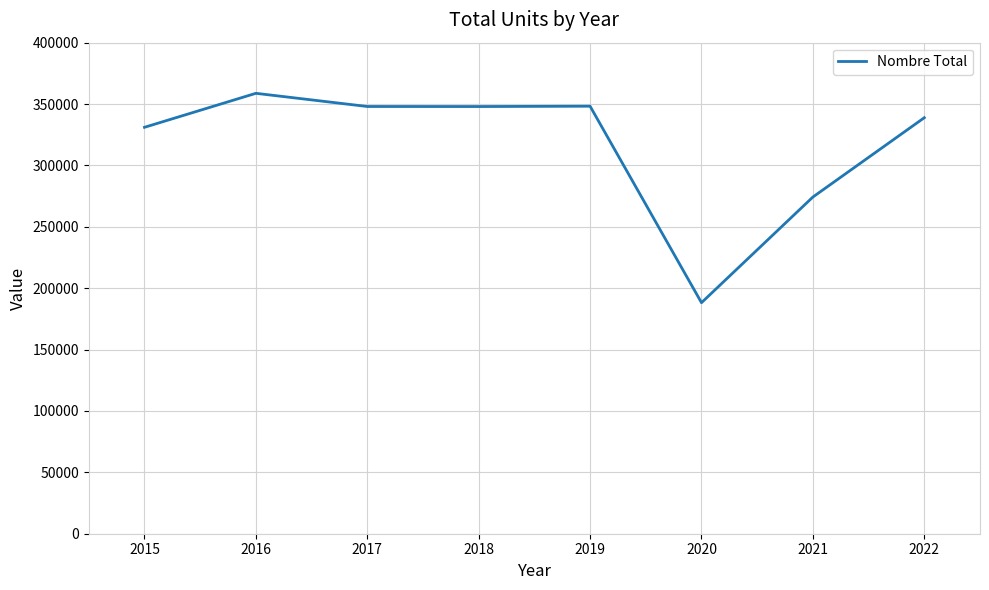

What is the approximate value at 2019, to the nearest 100?

348200